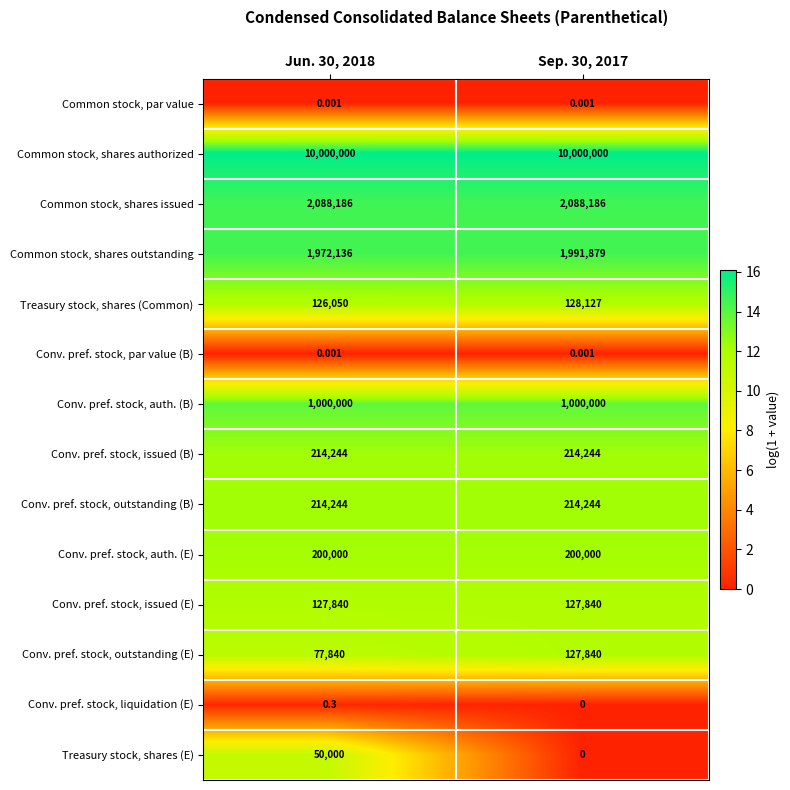

At how many categories does at least one series exceed 8?

2